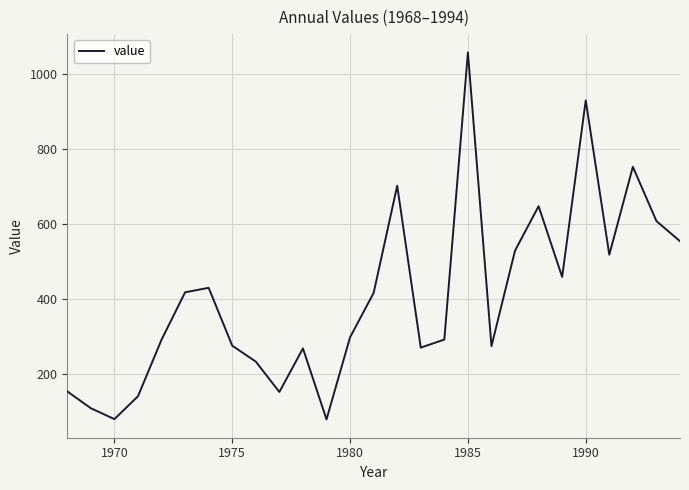

What is the difference between the maximum and minimum values?

977.6